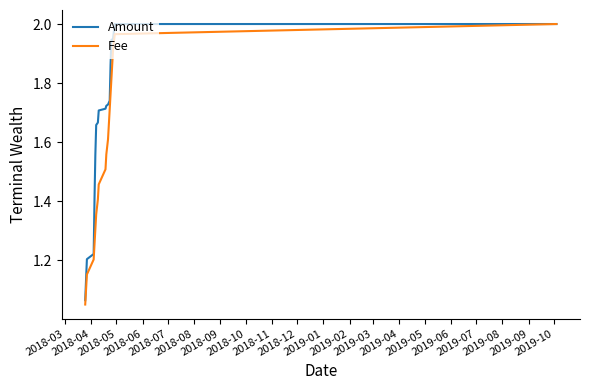

Which series has the largest total across all categories?

Amount